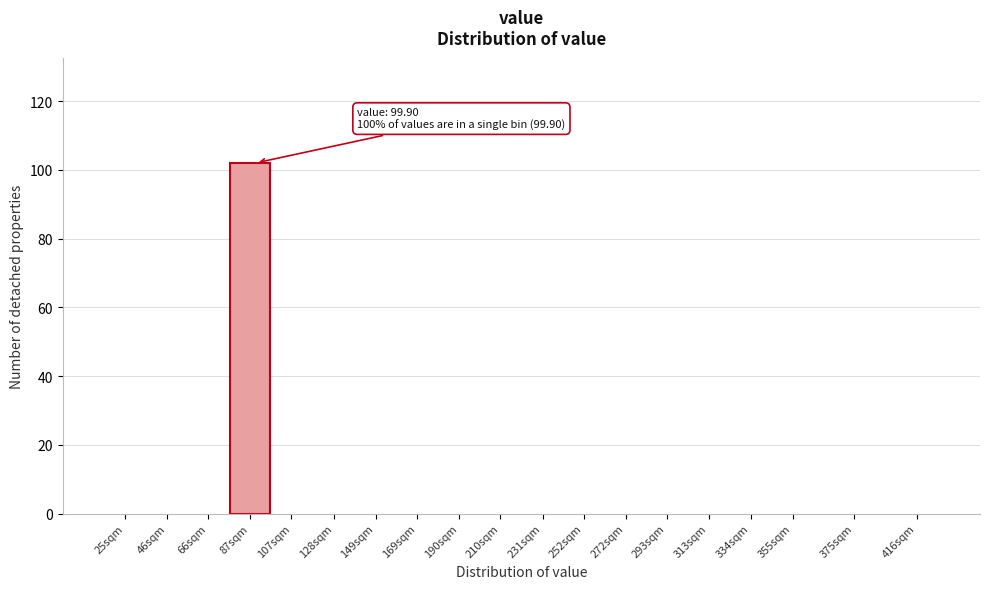

Reading right to left, list all the values displayed in this chart.

416sqm=0	375sqm=0	355sqm=0	334sqm=0	313sqm=0	293sqm=0	272sqm=0	252sqm=0	231sqm=0	210sqm=0	190sqm=0	169sqm=0	149sqm=0	128sqm=0	107sqm=0	87sqm=102	66sqm=0	46sqm=0	25sqm=0